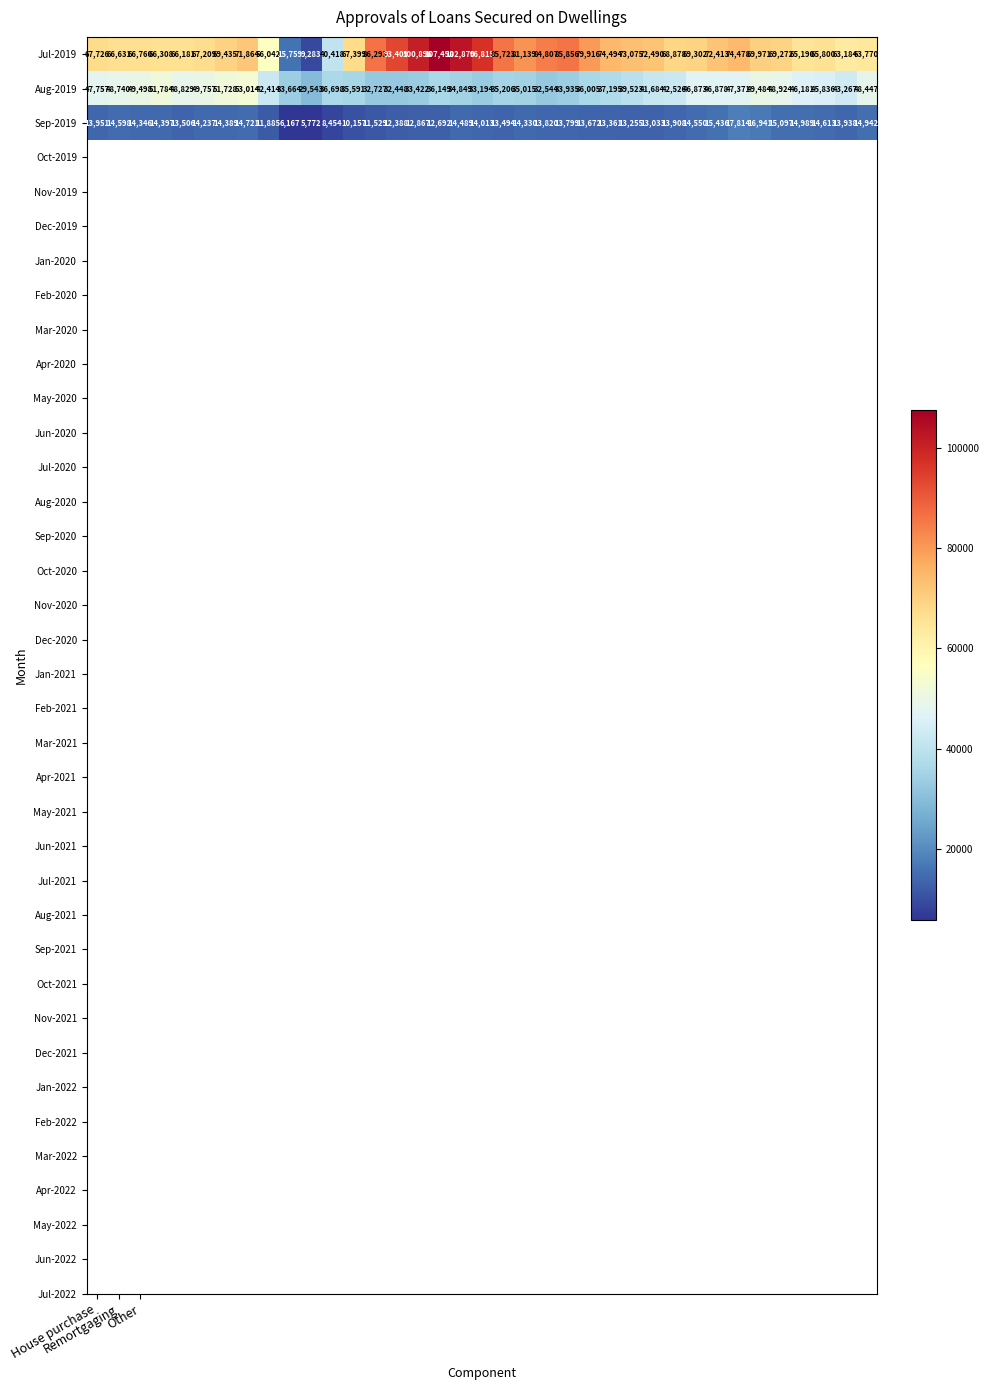

Which series has the widest spread of values?

Jul-2019